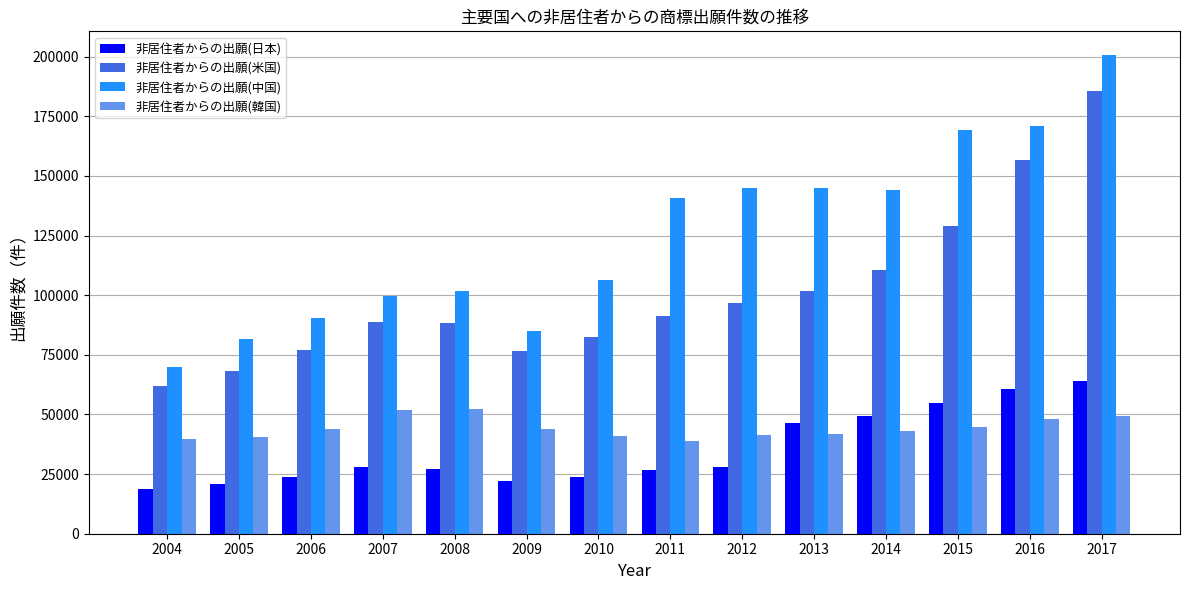

Are the bars grouped side by side (vs. stacked)?

Yes